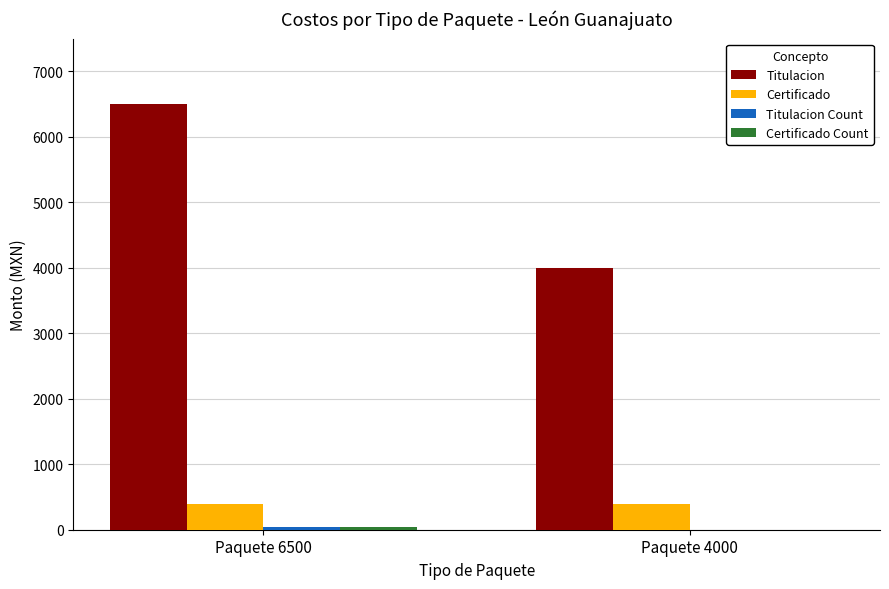

What is the sum of all Titulacion values?

10500